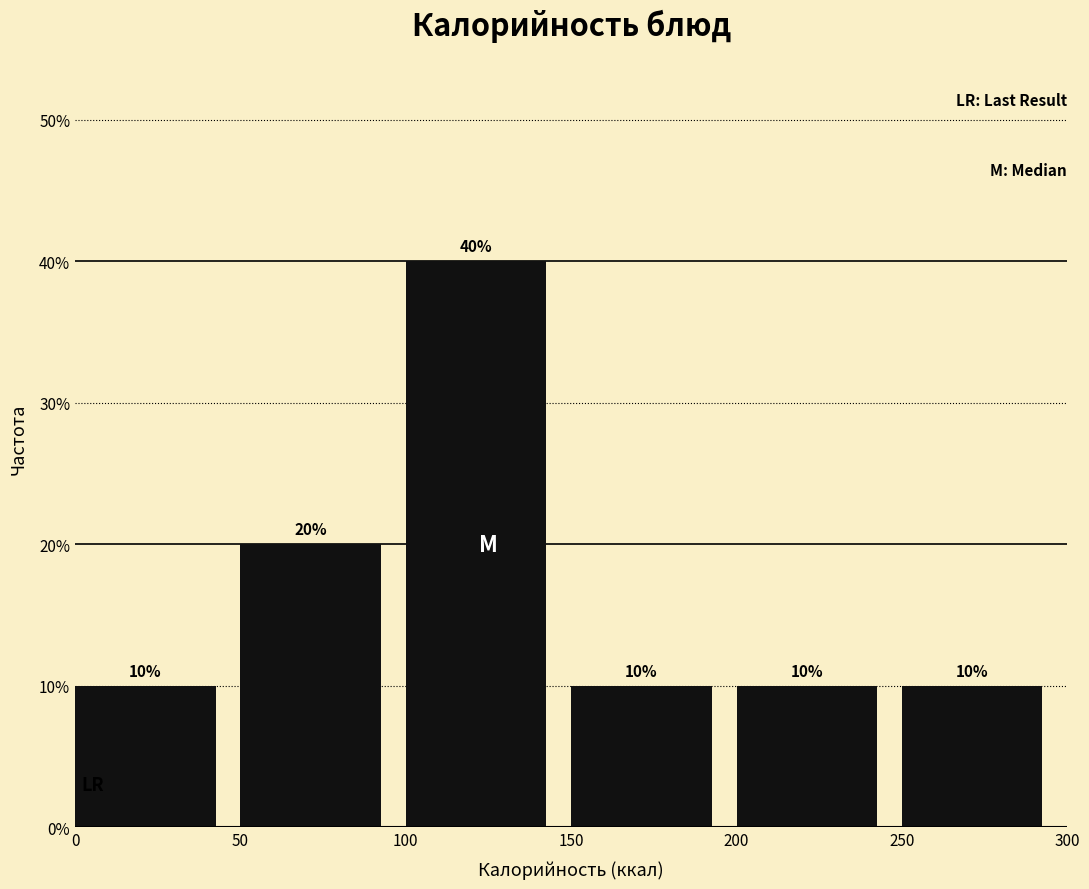

Over which range of the x-axis is the bar tallest?

100 to 150